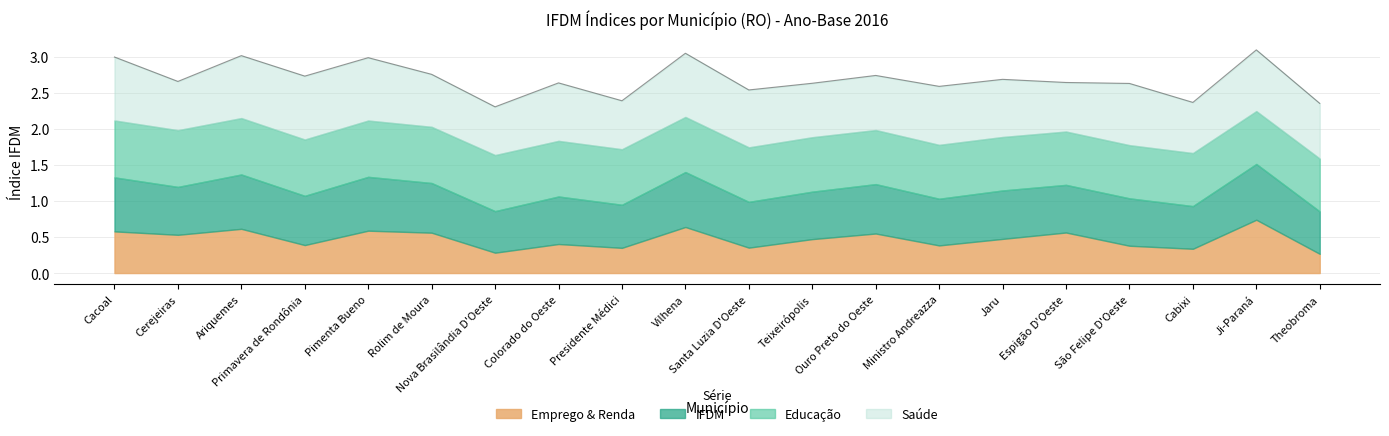

What is the average value of the Saúde series?

0.8